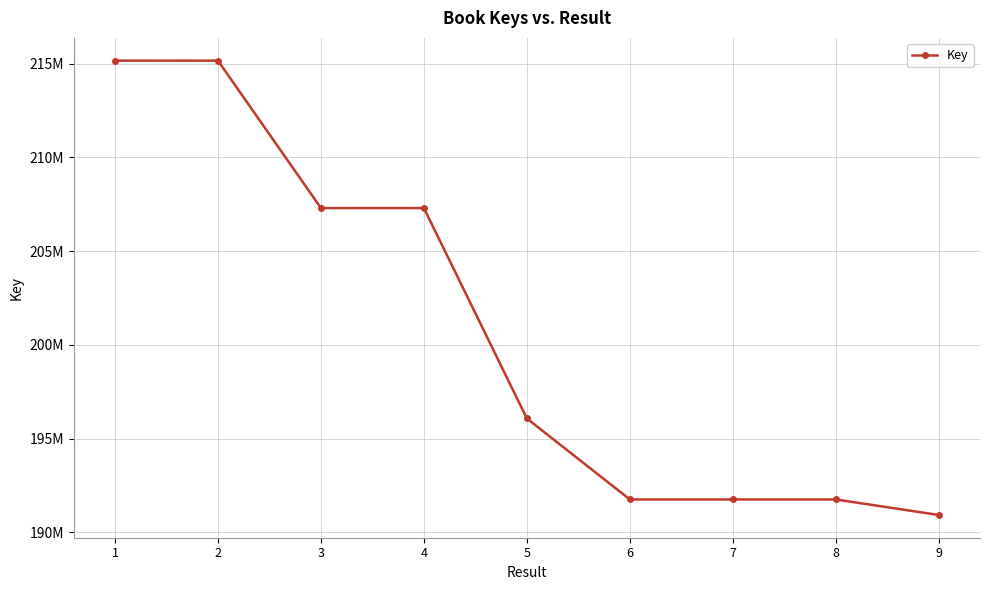

What is the difference between the second highest and second lowest values?

23403628